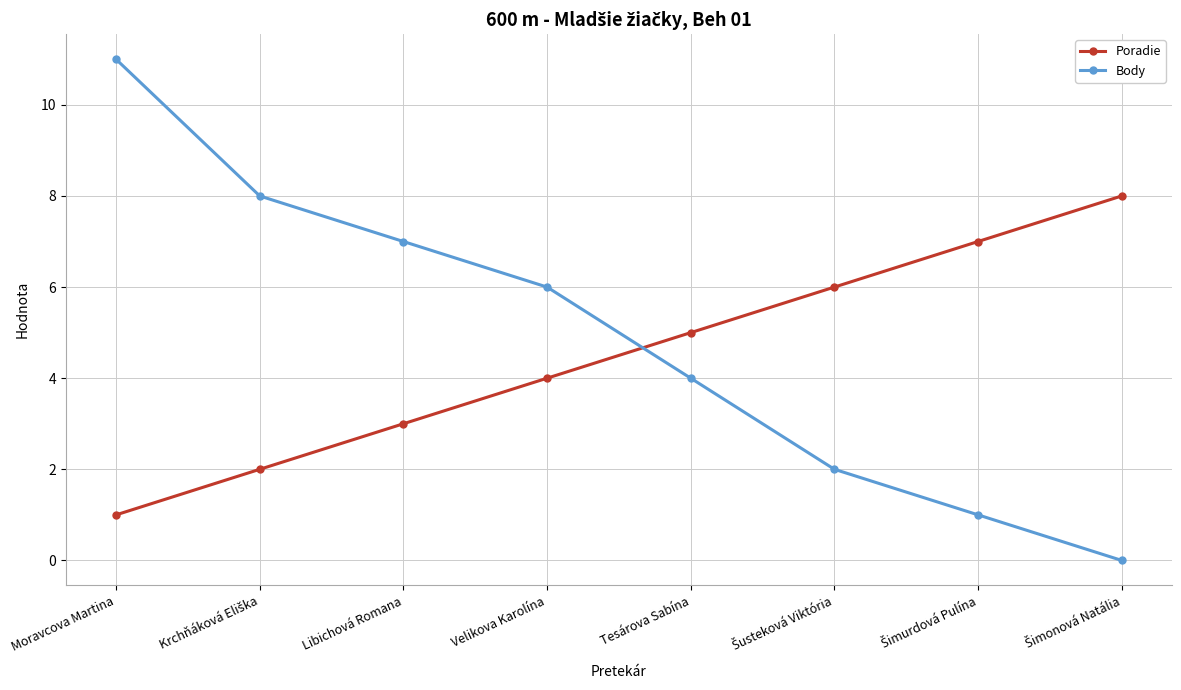

The value of Body at Tesárova Sabína is 4. True or false?

True